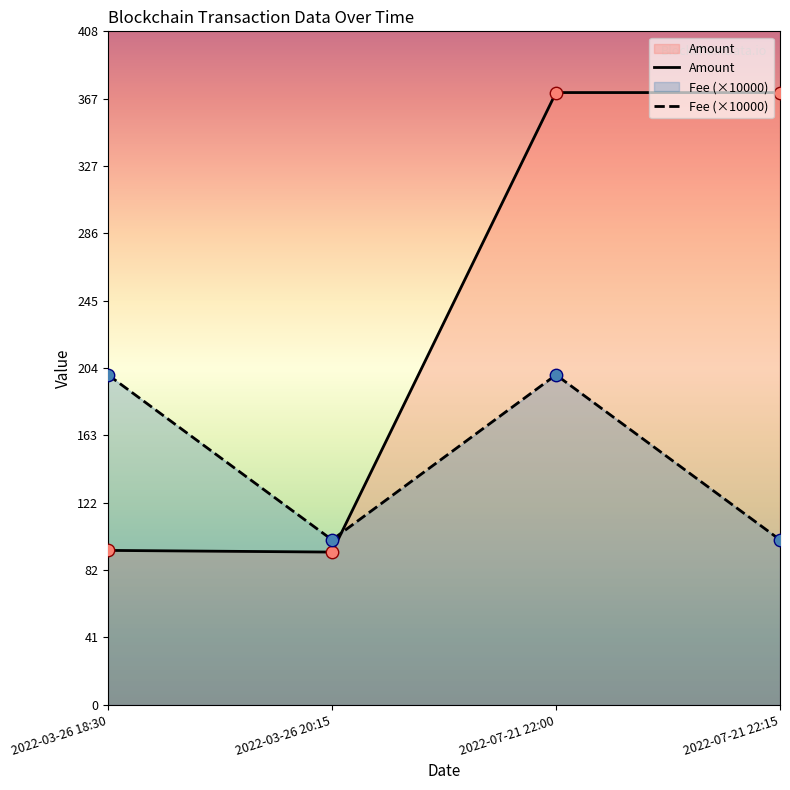

Which series has the largest total across all categories?

Amount